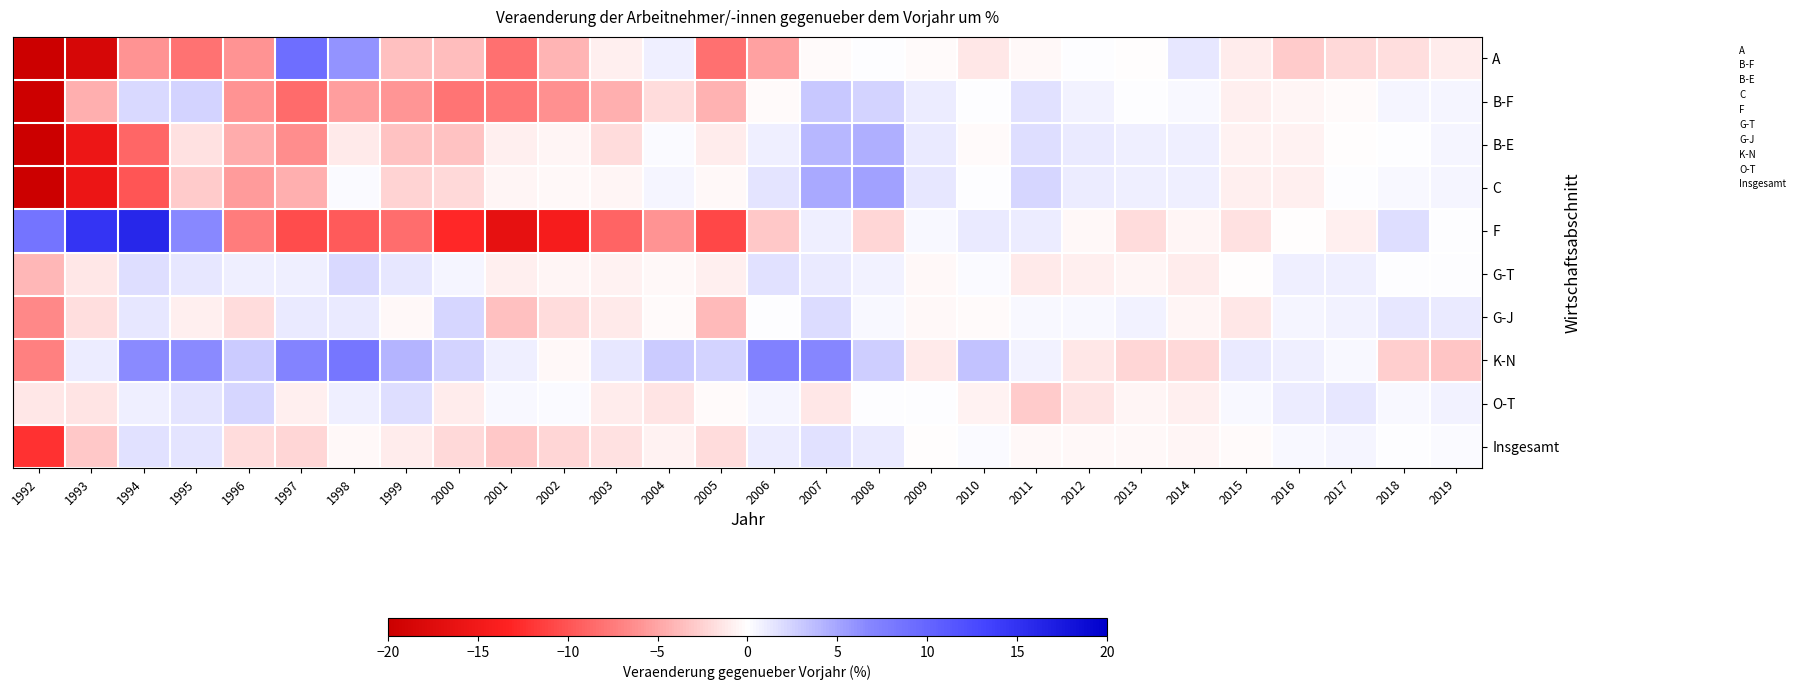

Reading left to right, list all the values displayed in this chart.

A: 1992=-40.4	1993=-18.6	1994=-6.0	1995=-8.0	1996=-6.0	1997=9.1	1998=6.0	1999=-3.5	2000=-3.7	2001=-8.2	2002=-4.2	2003=-0.8	2004=0.9	2005=-8.2	2006=-5.2	2007=-0.2	2008=0.1	2009=-0.2	2010=-1.4	2011=-0.4	2012=0.0	2013=-0.0	2014=1.3	2015=-1.1	2016=-2.9	2017=-2.2	2018=-1.8	2019=-1.0
B-F: 1992=-19.8	1993=-4.4	1994=2.1	1995=2.4	1996=-6.1	1997=-8.4	1998=-5.4	1999=-5.8	2000=-7.8	2001=-7.7	2002=-6.1	2003=-4.4	2004=-1.9	2005=-4.3	2006=-0.3	2007=3.1	2008=2.5	2009=1.0	2010=0.1	2011=1.6	2012=0.7	2013=0.1	2014=0.5	2015=-0.9	2016=-0.5	2017=-0.3	2018=0.6	2019=0.5
B-E: 1992=-30.3	1993=-15.5	1994=-8.8	1995=-1.7	1996=-4.6	1997=-6.3	1998=-1.1	1999=-3.4	2000=-3.4	2001=-0.8	2002=-0.5	2003=-1.9	2004=0.2	2005=-1.0	2006=0.9	2007=4.0	2008=4.4	2009=1.2	2010=-0.3	2011=1.9	2012=1.1	2013=0.9	2014=0.8	2015=-0.6	2016=-0.7	2017=-0.1	2018=0.1	2019=0.6
C: 1992=-31.6	1993=-15.7	1994=-10.0	1995=-2.9	1996=-5.5	1997=-4.5	1998=0.3	1999=-2.4	2000=-2.2	2001=-0.6	2002=-0.4	2003=-0.5	2004=0.5	2005=-0.3	2006=1.4	2007=4.7	2008=5.3	2009=1.3	2010=0.1	2011=2.2	2012=1.1	2013=0.8	2014=0.9	2015=-0.9	2016=-0.9	2017=0.1	2018=0.4	2019=0.6
F: 1992=8.5	1993=14.7	1994=16.0	1995=6.6	1996=-7.4	1997=-10.5	1998=-9.7	1999=-8.4	2000=-12.9	2001=-16.5	2002=-14.5	2003=-8.9	2004=-6.0	2005=-10.8	2006=-3.0	2007=0.9	2008=-2.3	2009=0.4	2010=1.2	2011=0.9	2012=-0.4	2013=-1.9	2014=-0.6	2015=-1.7	2016=-0.0	2017=-0.9	2018=1.7	2019=0.1
G-T: 1992=-4.0	1993=-1.3	1994=1.7	1995=1.3	1996=0.9	1997=0.9	1998=2.0	1999=1.4	2000=0.6	2001=-0.9	2002=-0.6	2003=-0.7	2004=-0.4	2005=-0.9	2006=1.6	2007=1.2	2008=0.7	2009=-0.4	2010=0.3	2011=-1.2	2012=-0.9	2013=-0.5	2014=-1.0	2015=-0.0	2016=0.8	2017=0.9	2018=0.0	2019=0.1
G-J: 1992=-6.6	1993=-1.9	1994=1.4	1995=-0.9	1996=-1.9	1997=1.1	1998=1.1	1999=-0.3	2000=2.2	2001=-3.5	2002=-1.9	2003=-1.2	2004=-0.2	2005=-3.8	2006=0.1	2007=2.0	2008=0.4	2009=-0.5	2010=-0.2	2011=0.4	2012=0.4	2013=0.7	2014=-0.6	2015=-1.4	2016=0.6	2017=0.8	2018=1.3	2019=1.2
K-N: 1992=-7.2	1993=1.0	1994=6.5	1995=6.5	1996=2.9	1997=7.1	1998=8.4	1999=4.1	2000=2.4	2001=0.9	2002=-0.4	2003=1.4	2004=2.8	2005=2.4	2006=7.2	2007=6.7	2008=2.7	2009=-1.2	2010=3.4	2011=0.7	2012=-1.3	2013=-2.3	2014=-2.1	2015=1.1	2016=0.8	2017=0.3	2018=-2.8	2019=-3.2
O-T: 1992=-1.3	1993=-1.5	1994=0.9	1995=1.5	1996=2.2	1997=-0.9	1998=0.8	1999=1.7	2000=-1.0	2001=0.3	2002=0.2	2003=-1.0	2004=-1.5	2005=-0.2	2006=0.6	2007=-1.3	2008=0.0	2009=0.0	2010=-0.7	2011=-2.9	2012=-1.5	2013=-0.5	2014=-0.8	2015=0.3	2016=1.0	2017=1.3	2018=0.4	2019=0.7
Insgesamt: 1992=-12.3	1993=-3.1	1994=1.7	1995=1.5	1996=-1.9	1997=-2.3	1998=-0.4	1999=-1.1	2000=-2.1	2001=-3.0	2002=-2.2	2003=-1.7	2004=-0.7	2005=-1.9	2006=1.0	2007=1.6	2008=1.1	2009=-0.0	2010=0.2	2011=-0.4	2012=-0.4	2013=-0.3	2014=-0.6	2015=-0.3	2016=0.4	2017=0.6	2018=0.1	2019=0.2